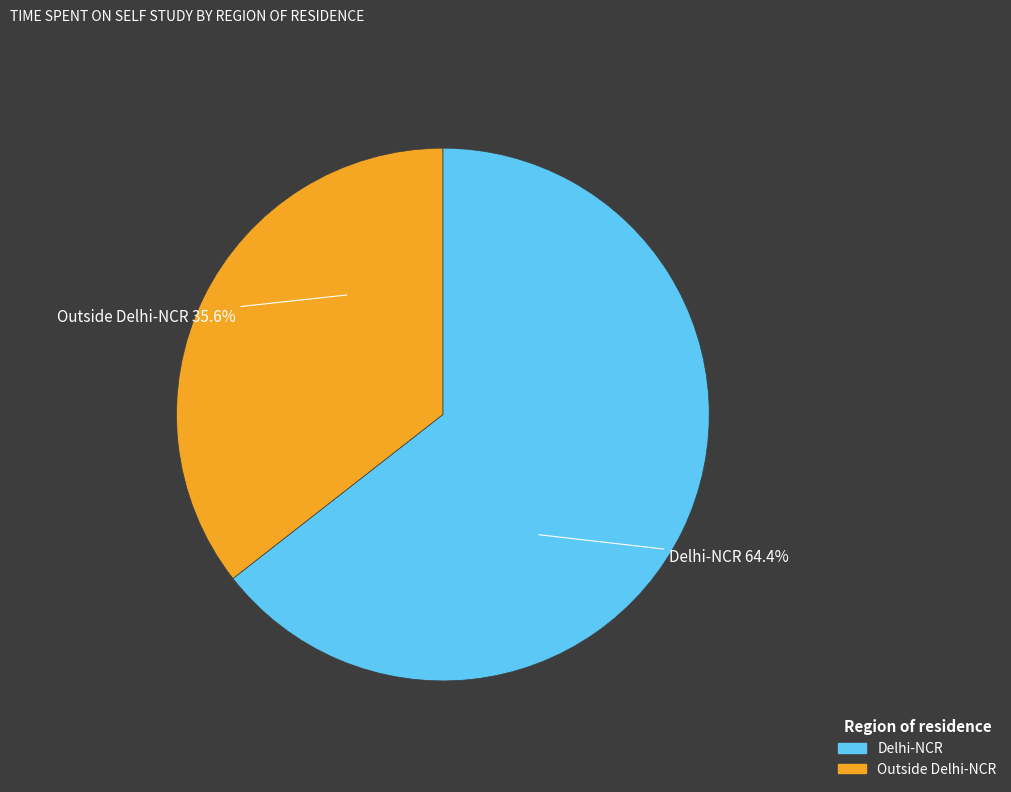

Between Outside Delhi-NCR and Delhi-NCR, which is larger?

Delhi-NCR